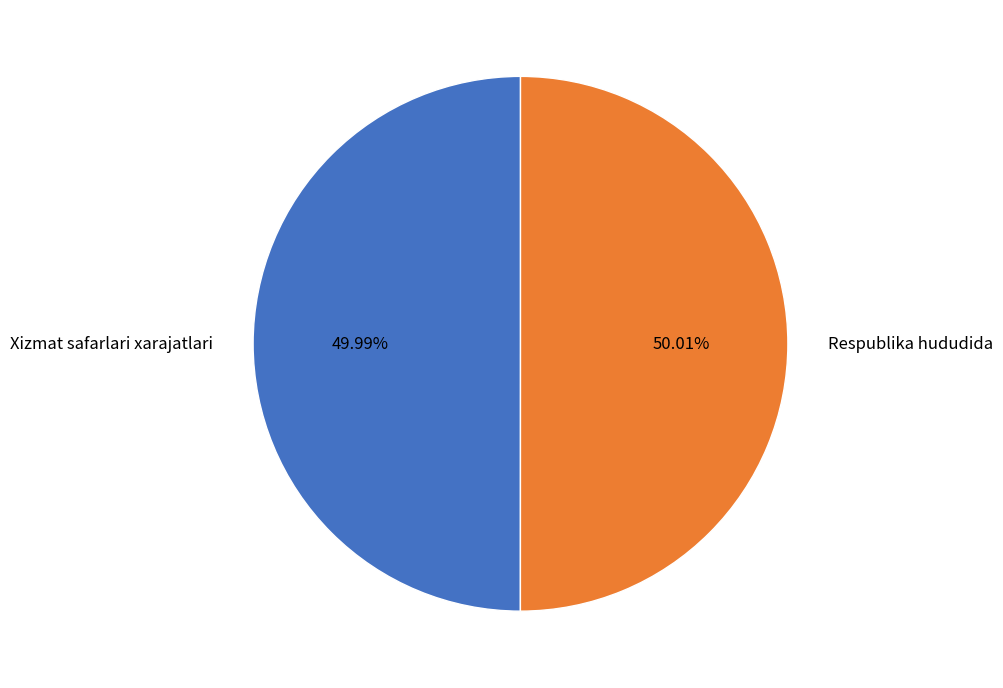

Is the sum of Respublika hududida and Xizmat safarlari xarajatlari greater than half?

Yes